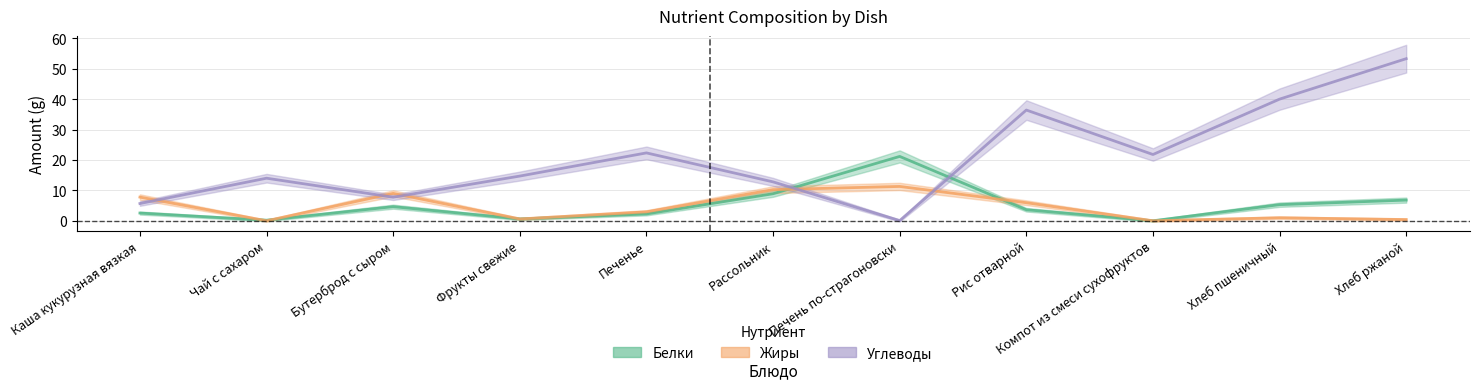

At which label does Углеводы first exceed 14?

Фрукты свежие